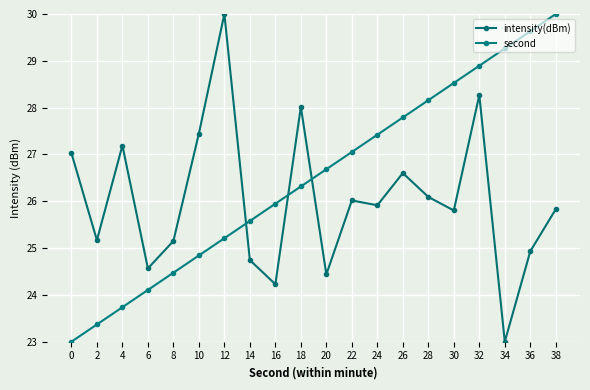

What is the value of the second point at the 17th from the left?

28.9